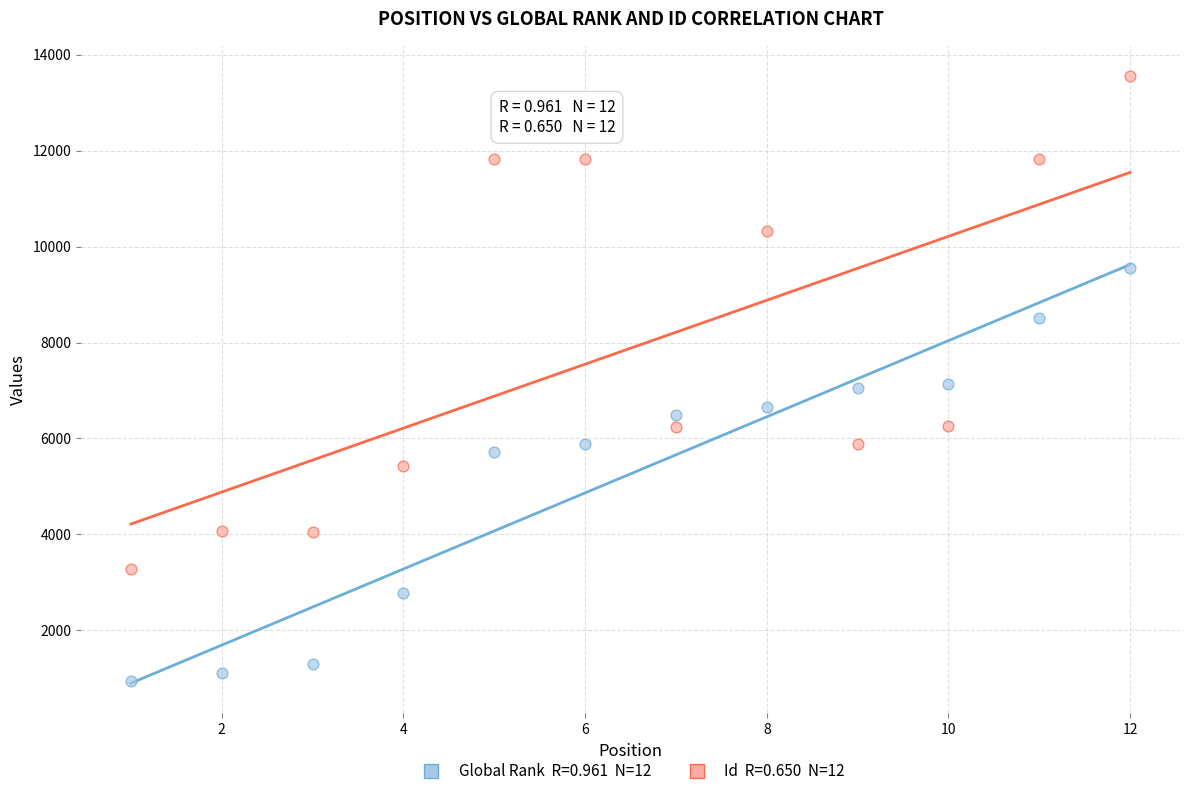

Across all data points, what is the range of X values (max minus min)?

11